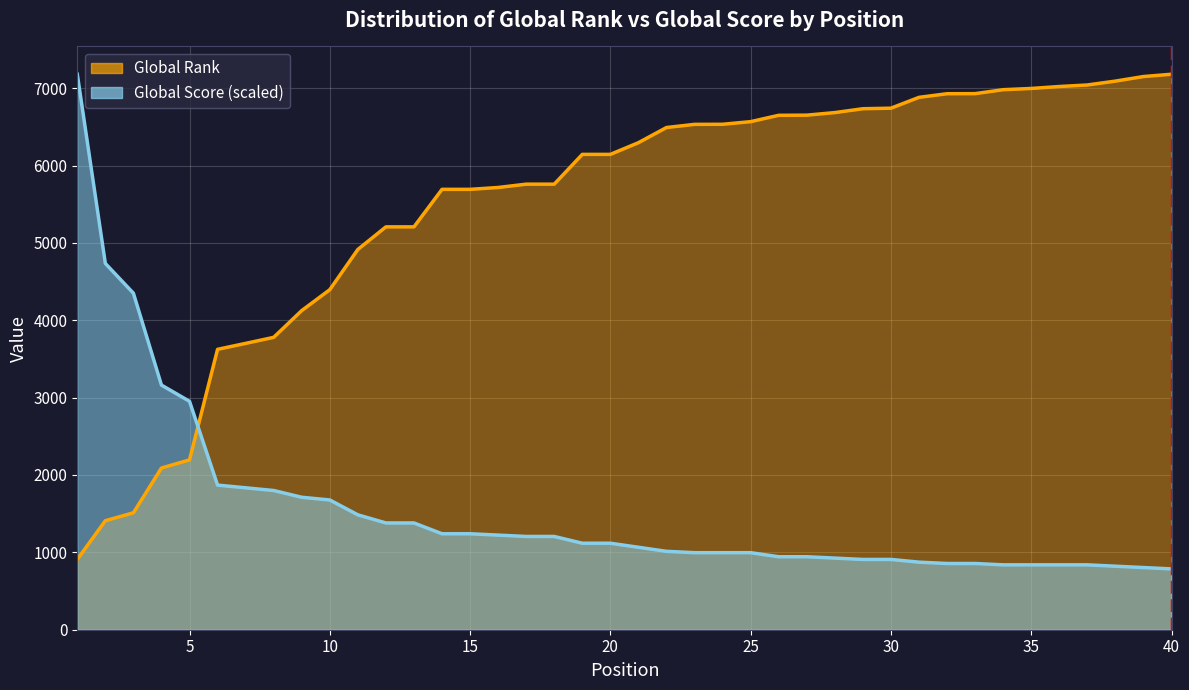

What value does the Global Rank series have at 32?

6928.0